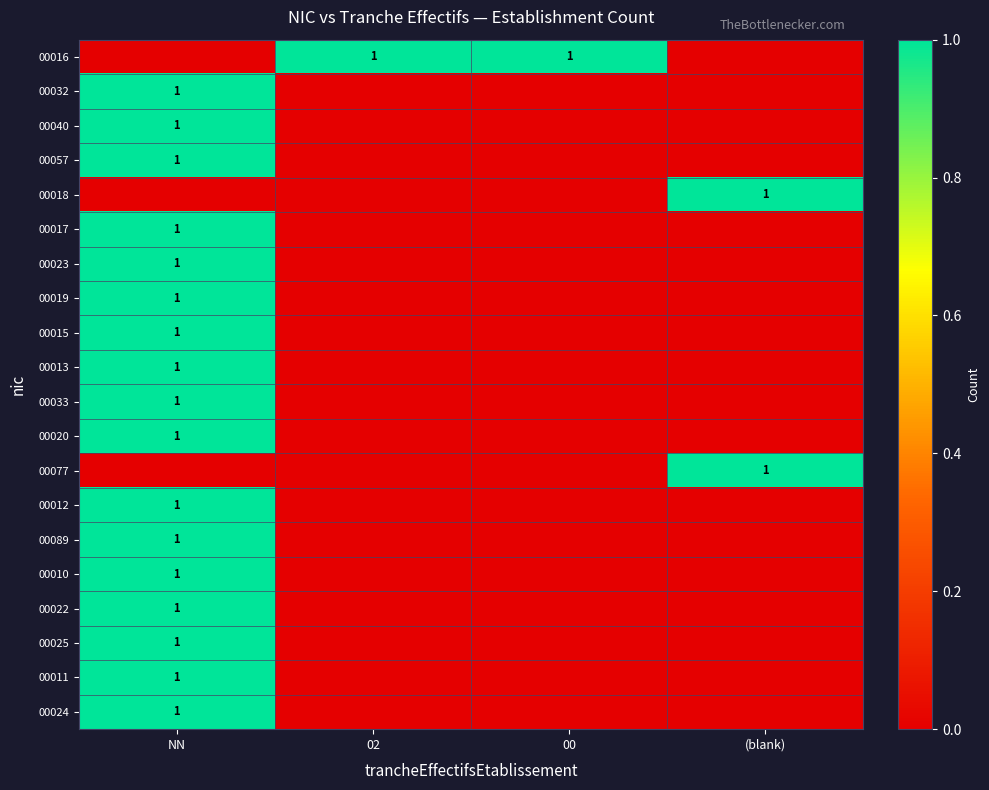

The value of 00010 at NN is 2. True or false?

False